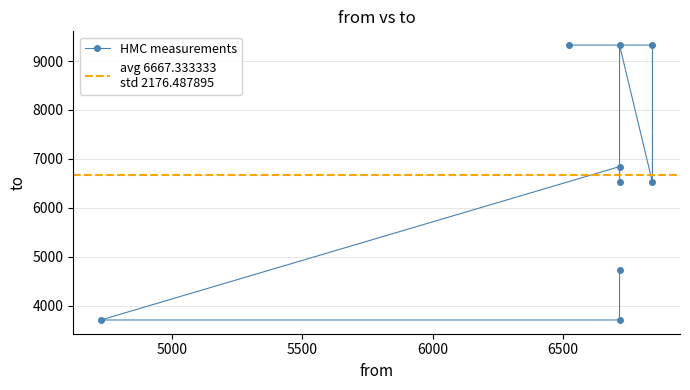

What is the change in value from 6522 to 6716?

-4600